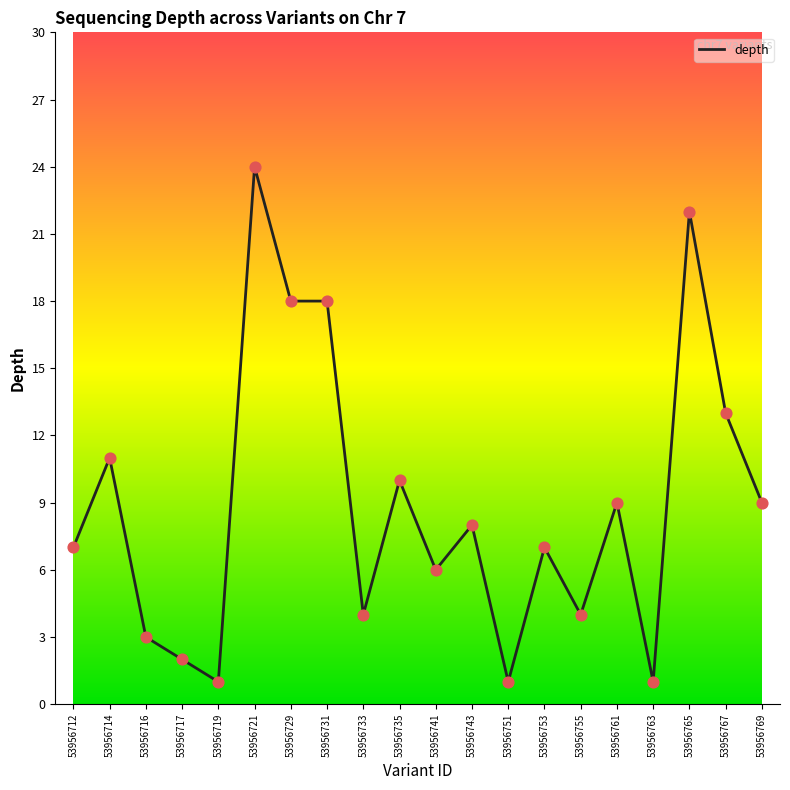

What is the change in value from 53956712 to 53956719?

-6